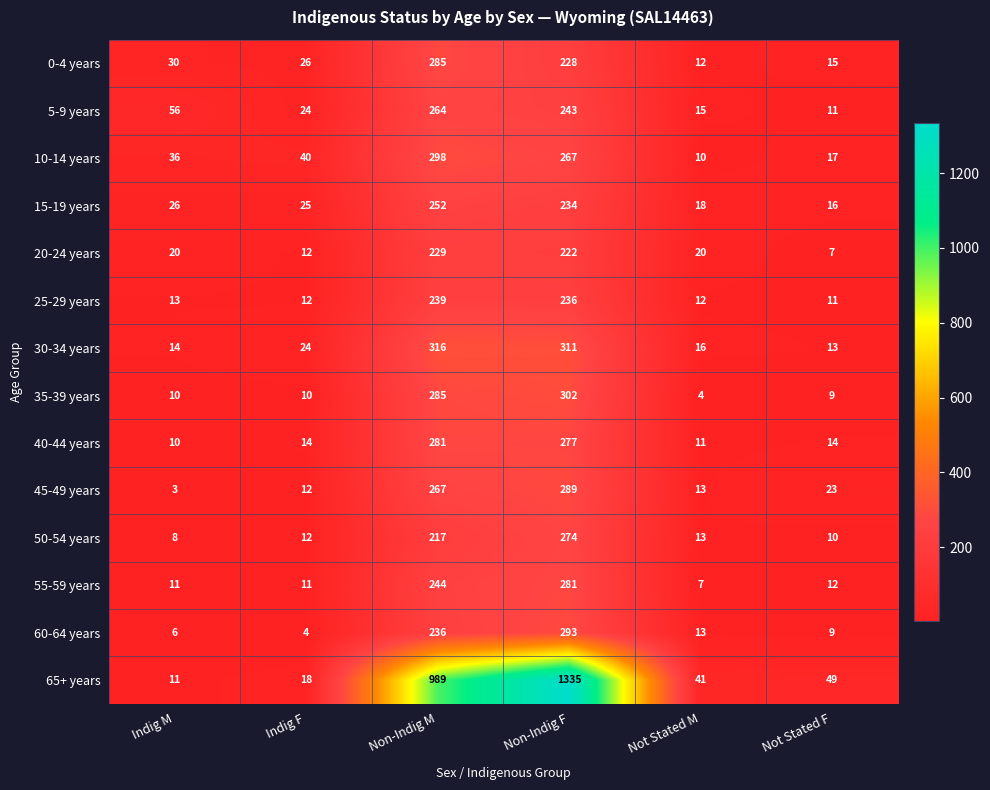

Between Non-Indig M and Not Stated F, which series saw the biggest shift?

65+ years